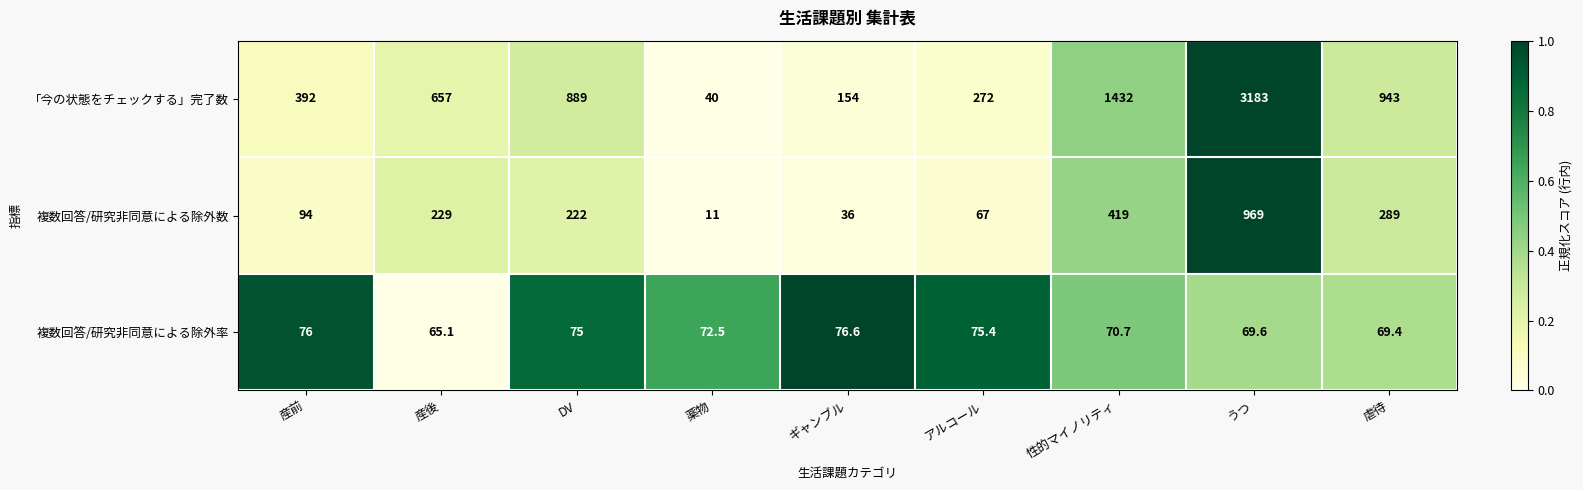

Reading left to right, list all the values displayed in this chart.

「今の状態をチェックする」完了数: 392.0	657.0	889.0	40.0	154.0	272.0	1432.0	3183.0	943.0
複数回答/研究非同意による除外数: 94.0	229.0	222.0	11.0	36.0	67.0	419.0	969.0	289.0
複数回答/研究非同意による除外率: 76.0	65.1	75.0	72.5	76.6	75.4	70.7	69.6	69.4